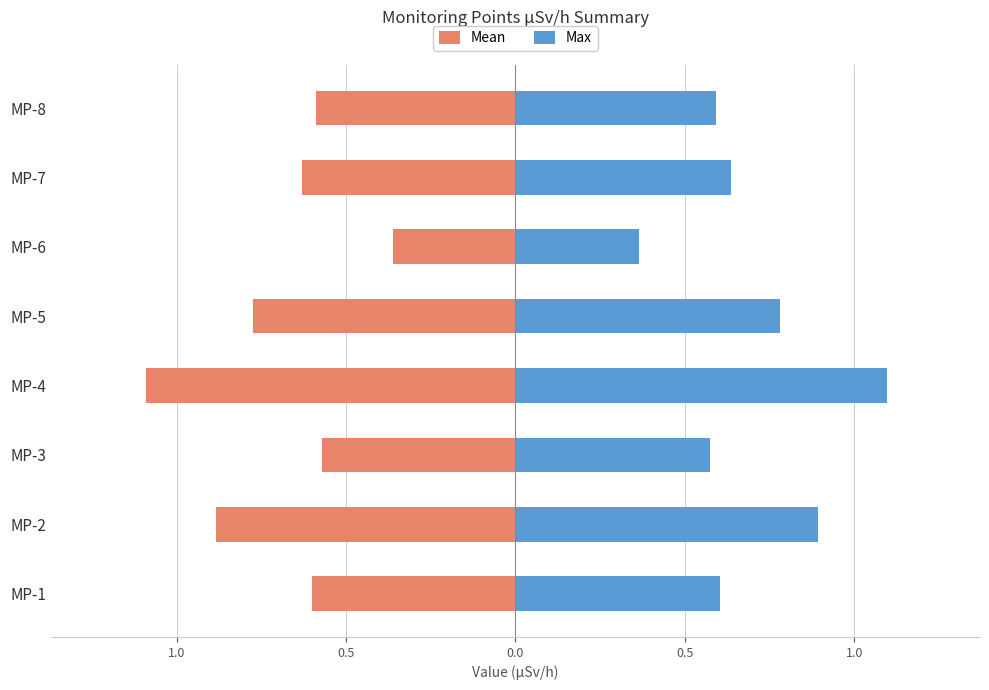

What is the value of the Mean bar at the 3rd from the left?

-0.6